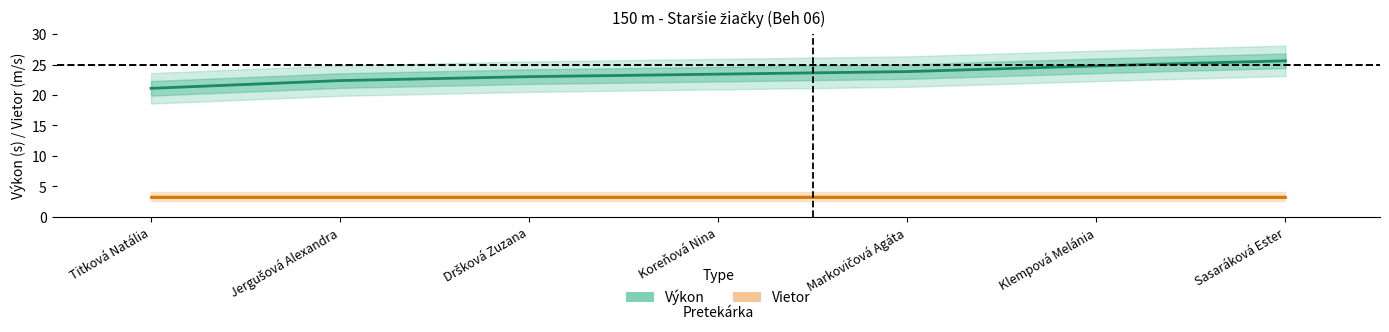

What is the sum of the Výkon values at Jergušová Alexandra and Markovičová Agáta?

46.2